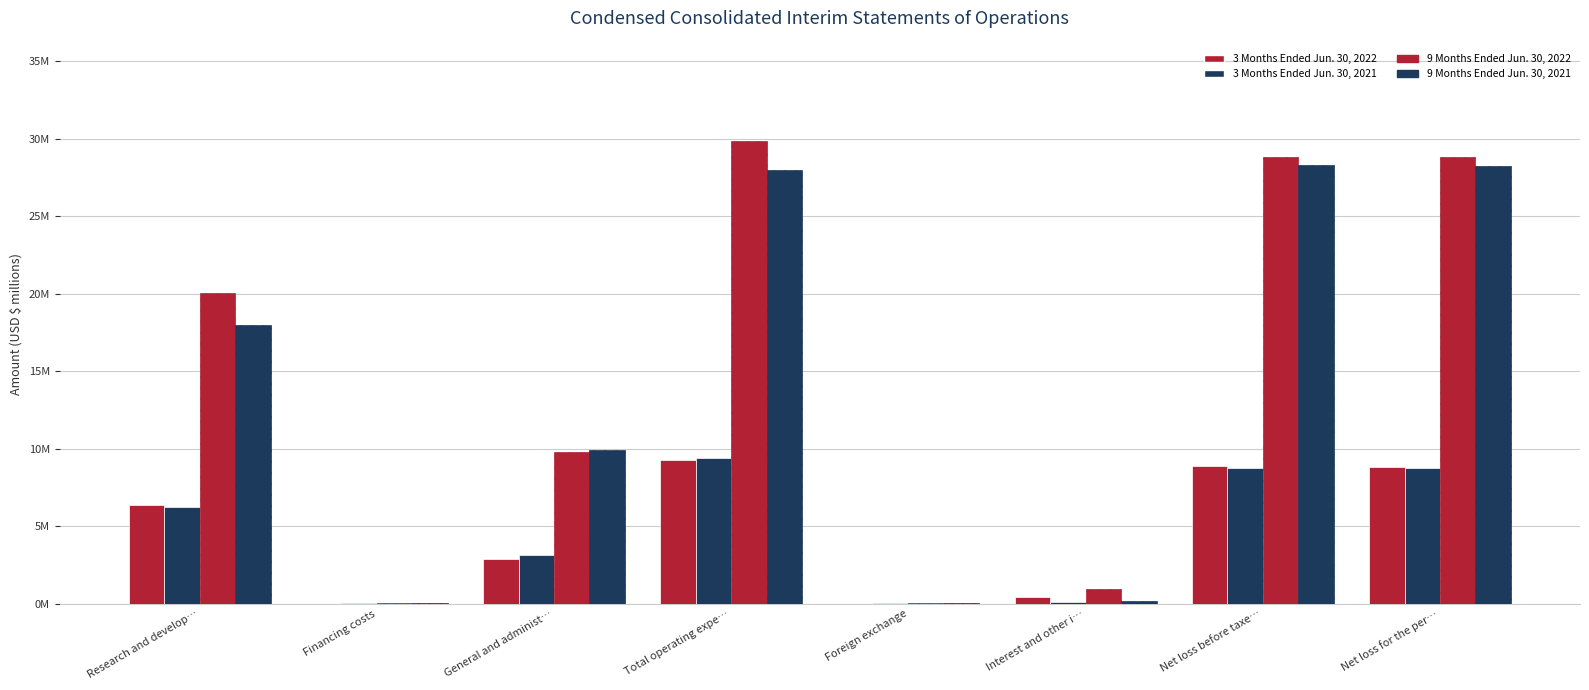

Are the bars grouped side by side (vs. stacked)?

Yes